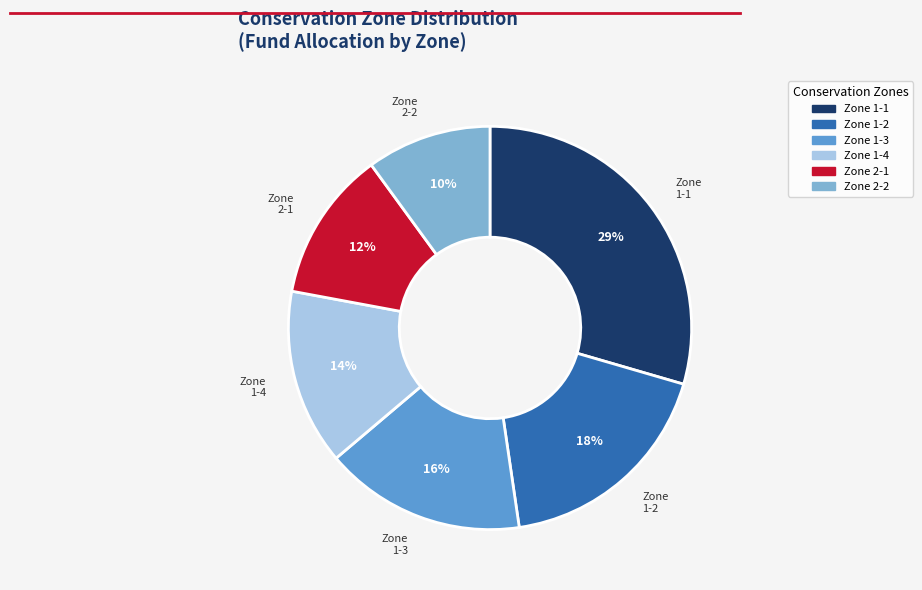

Is there a majority slice in this chart?

No